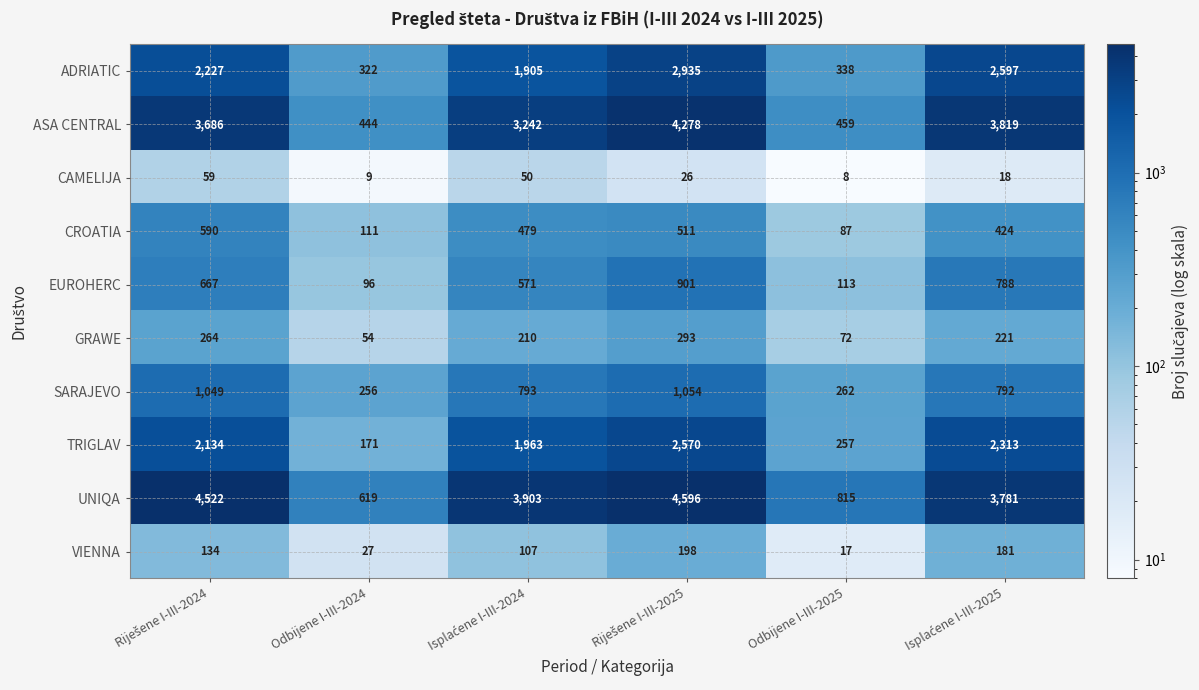

Which series has the widest spread of values?

UNIQA